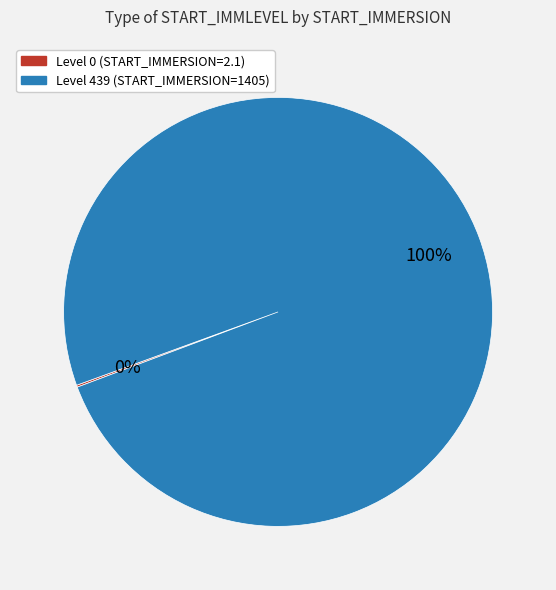

To the nearest percent, what is the average slice percentage?

50%